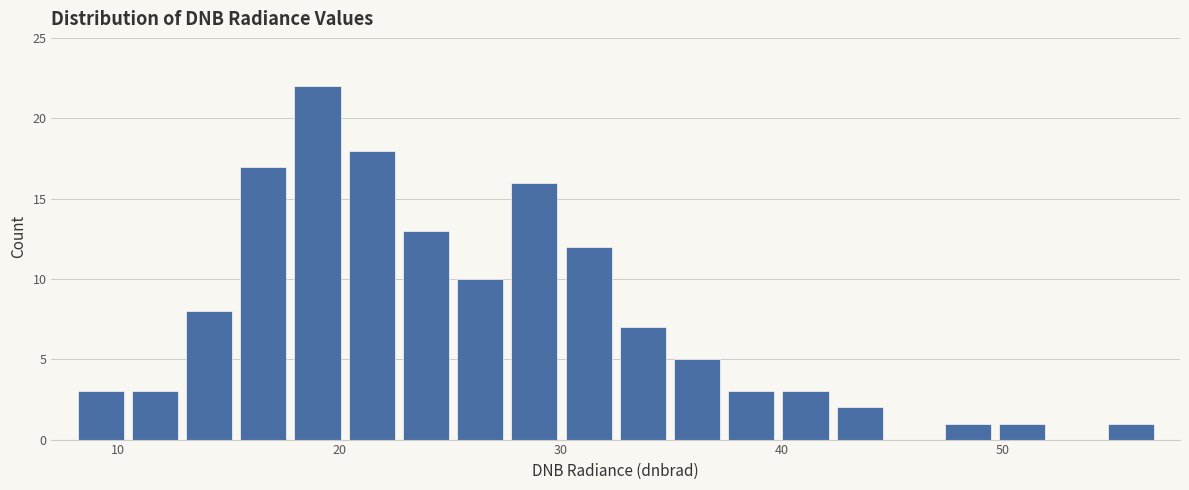

Read against the x-axis, roughly where is the centre of the tallest bar?

19